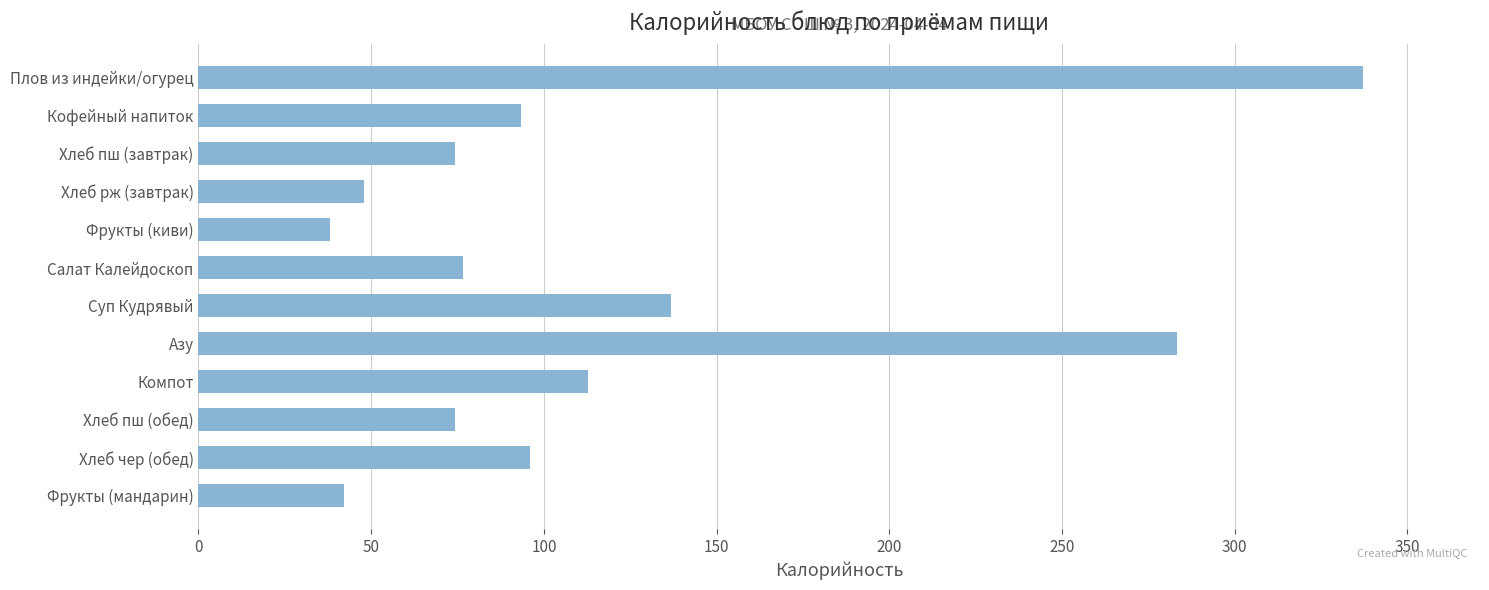

What is the sum of all values?

1413.0